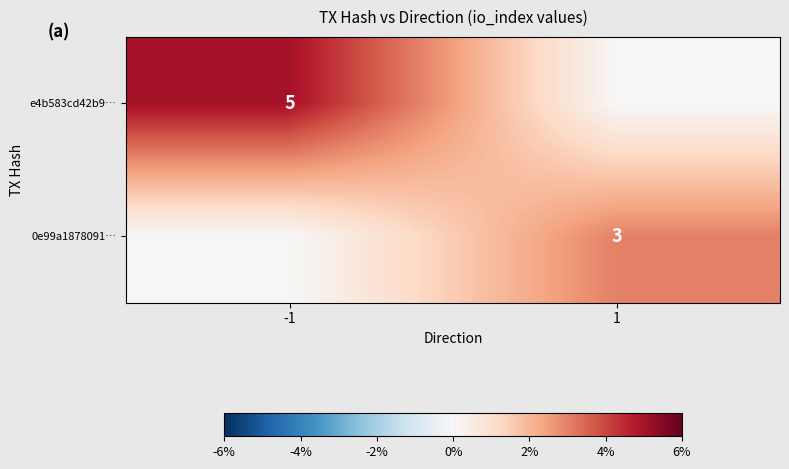

The value of e4b583cd42b9… at -1 is 9. True or false?

False